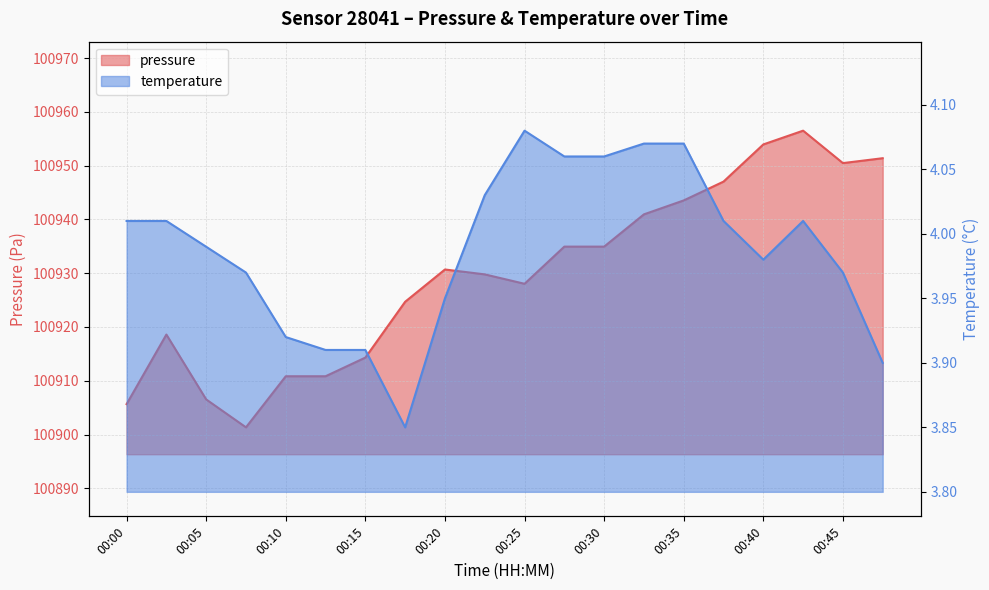

Where does the pressure series first go above 100930?

00:20